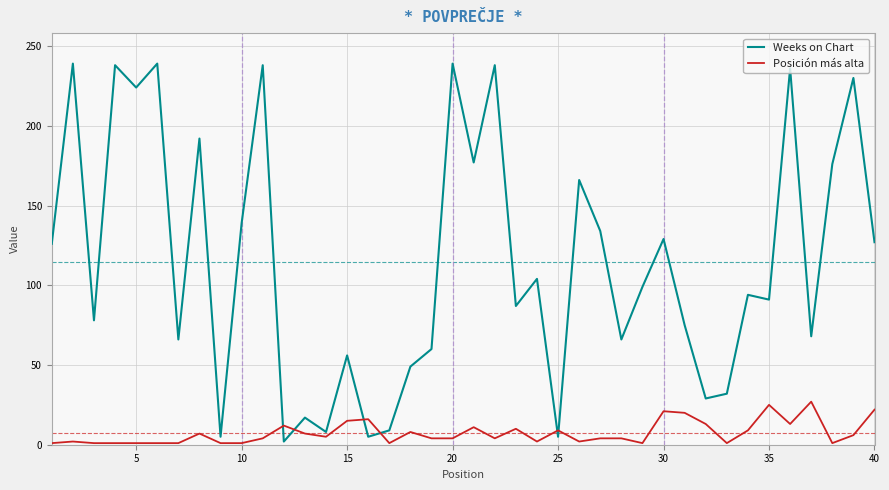

How many times do Posición más alta and Weeks on Chart cross each other?

6